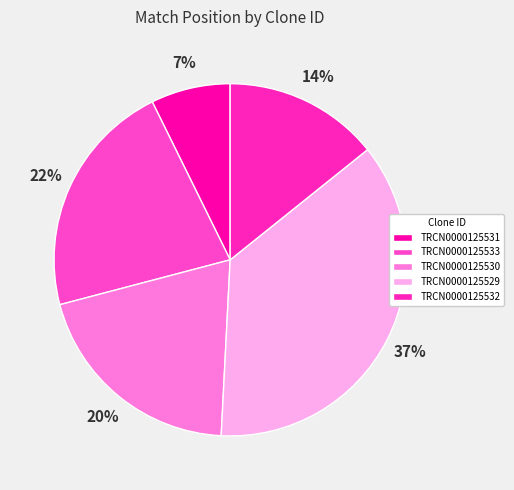

To the nearest percent, what is the difference between the TRCN0000125532 and TRCN0000125529 slice percentages?

22%